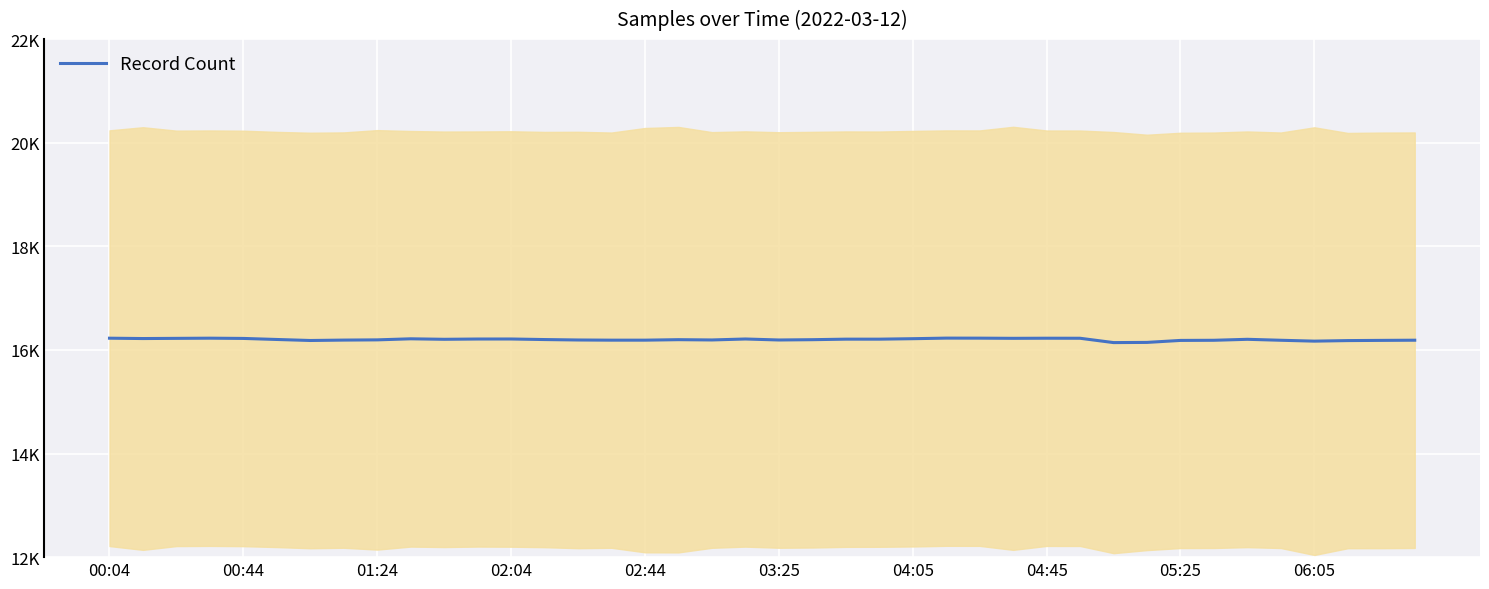

What is the difference between the maximum and minimum values?

86.4